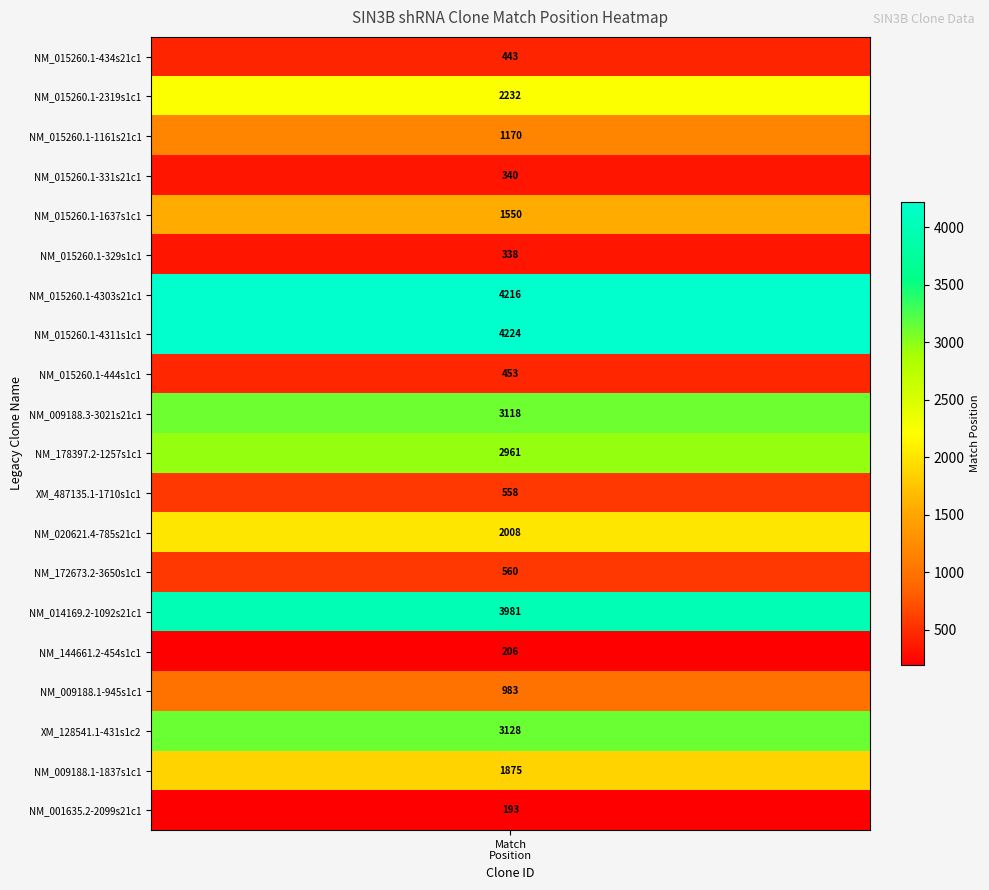

How many values exceed 1550?

9